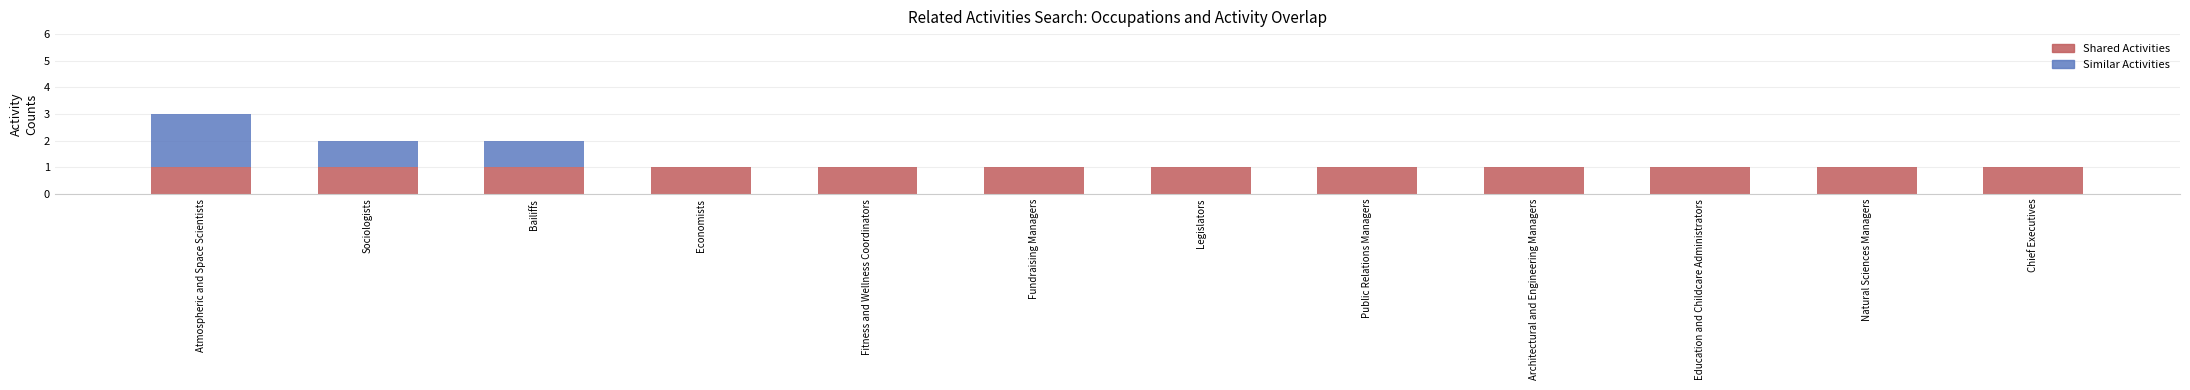

Are the bars horizontal?

No